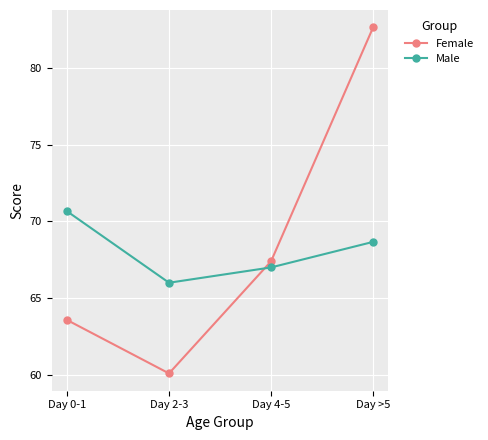

True or false: Male has more than 2 interior local peaks.

False